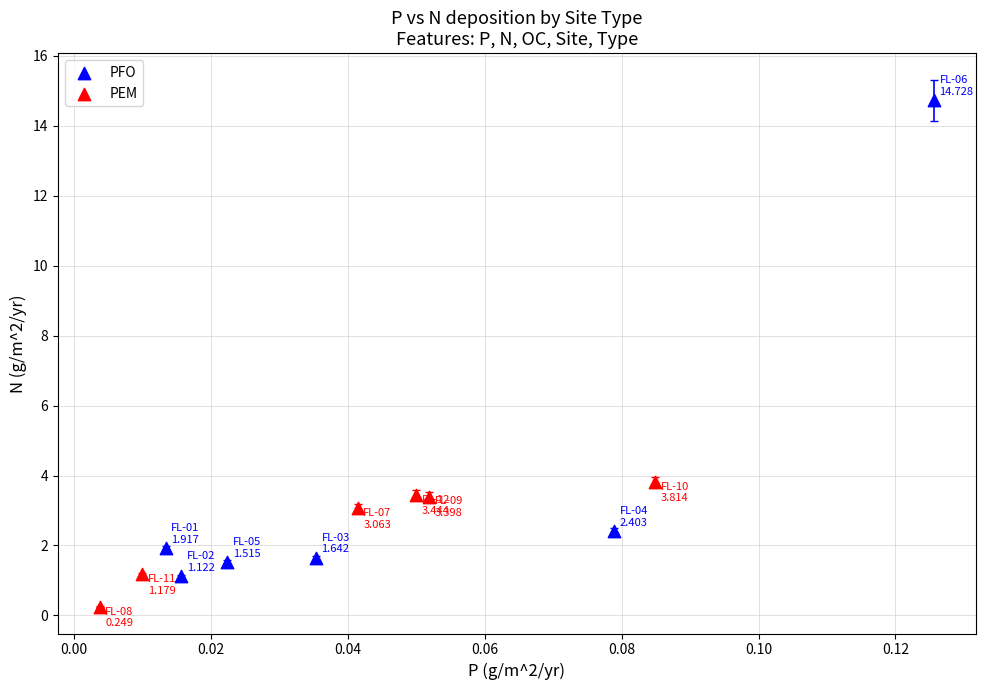

Which series reaches the minimum Y coordinate?

PEM